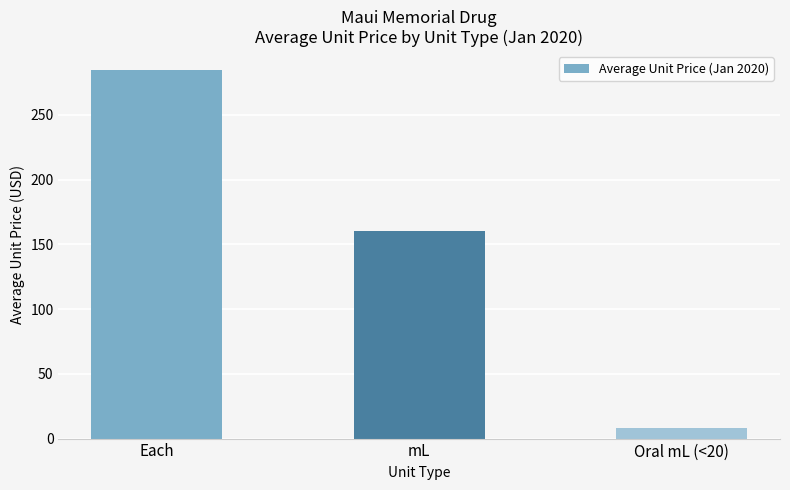

Read the value at Each.

284.9